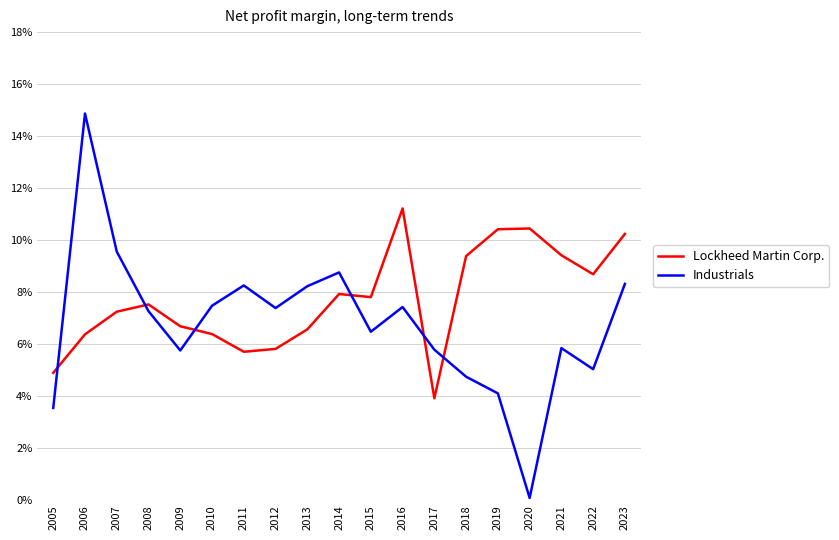

At 2015, list the series in order from largest to smallest.

Lockheed Martin Corp., Industrials